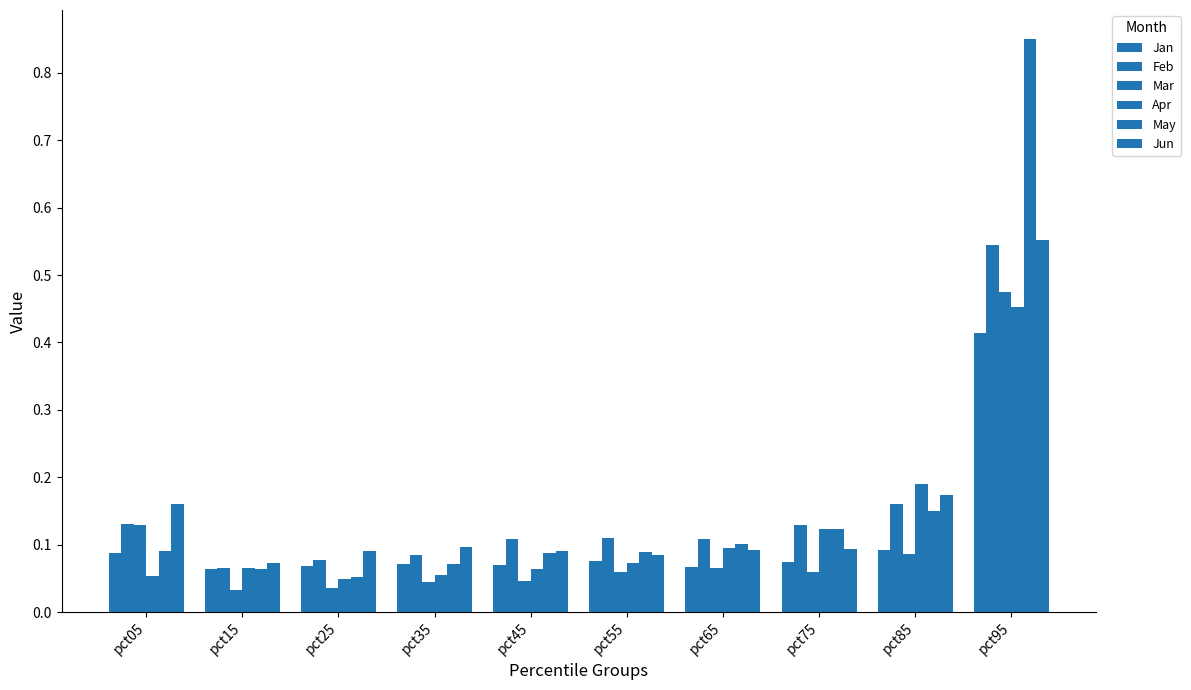

At which category is the sum across all series the highest?

pct95